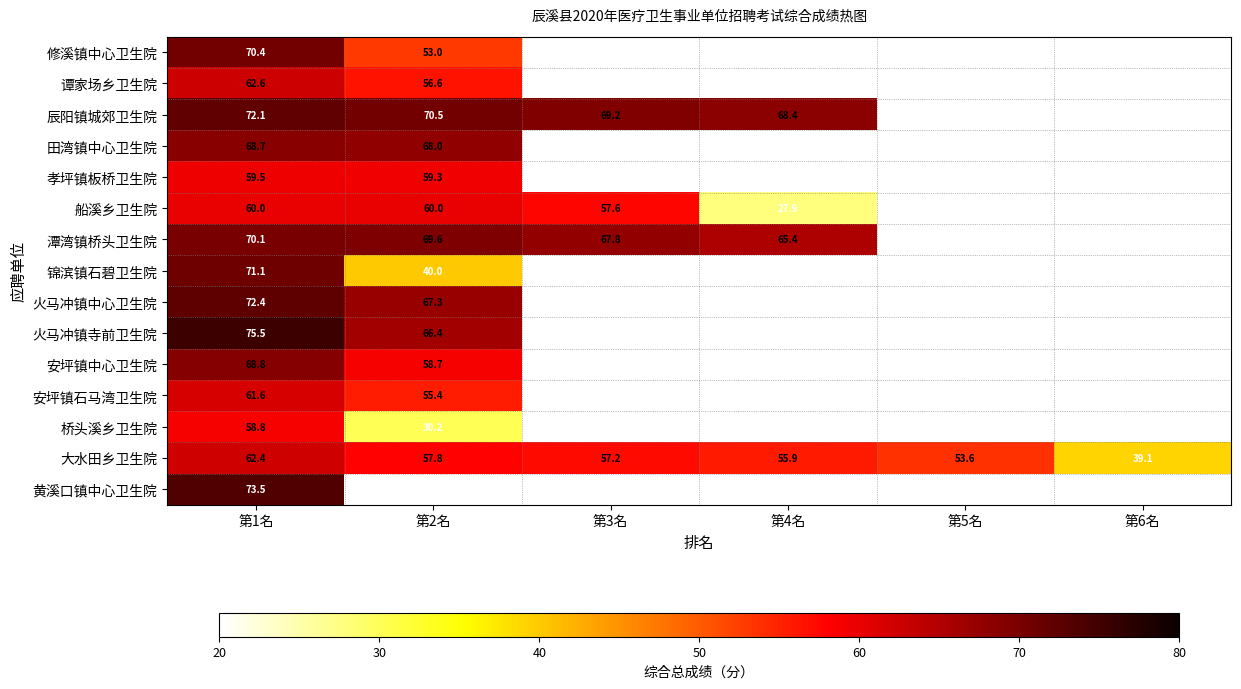

What is the maximum value shown in the chart?

75.5